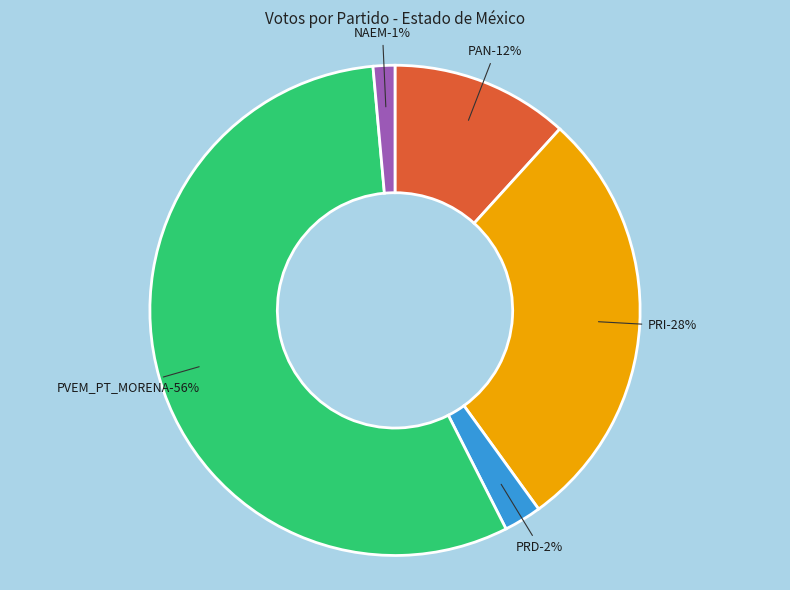

To the nearest percent, what portion does 20 represent?

1%